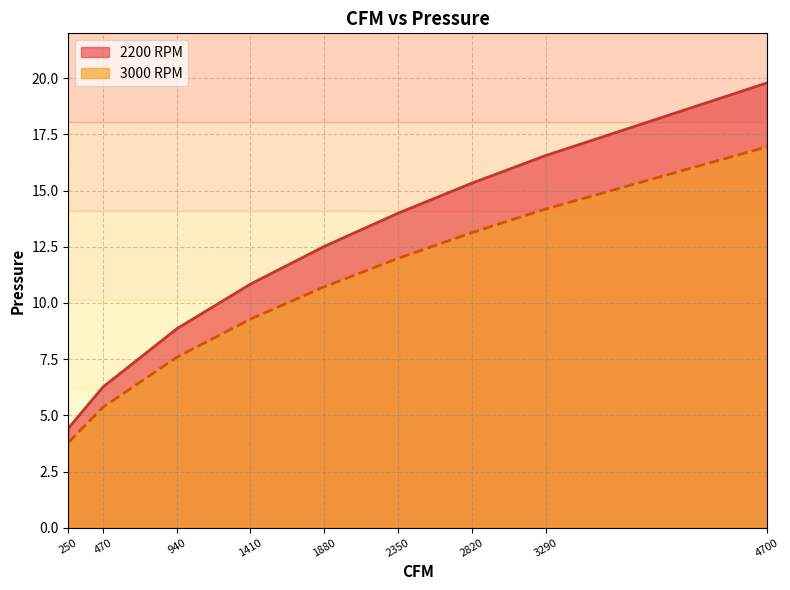

What are all the series names shown in the legend?

2200 RPM, 3000 RPM